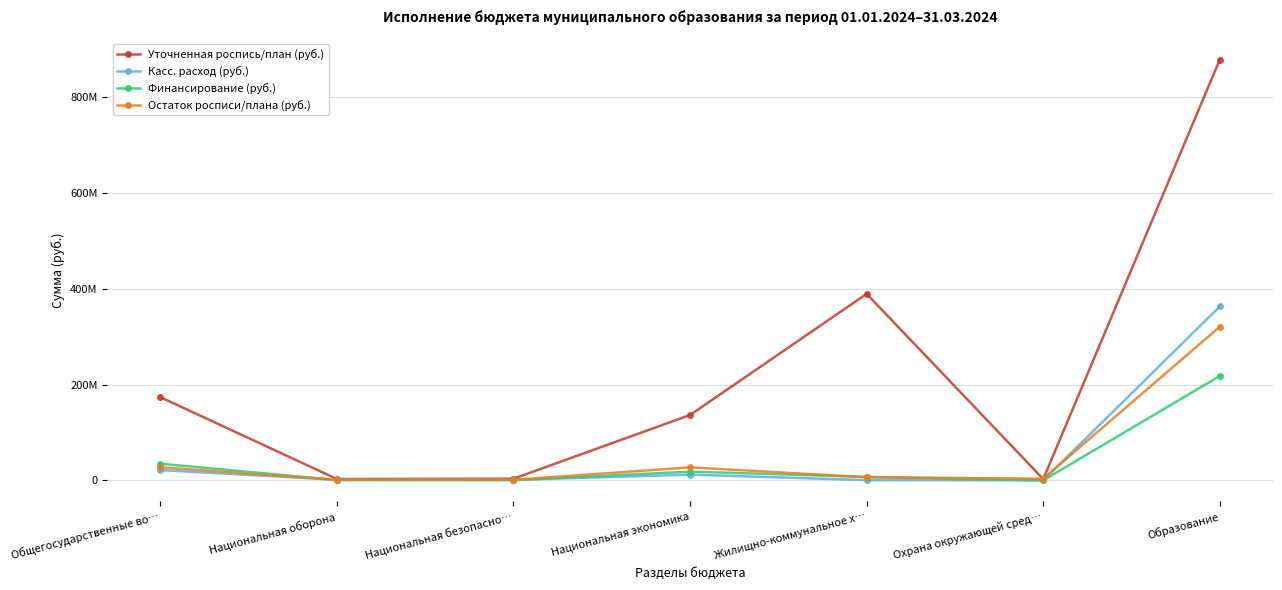

List the labels in order of Остаток росписи/плана (руб.) value, largest first.

Образование, Общегосударственные во…, Национальная экономика, Жилищно-коммунальное х…, Охрана окружающей сред…, Национальная безопасно…, Национальная оборона